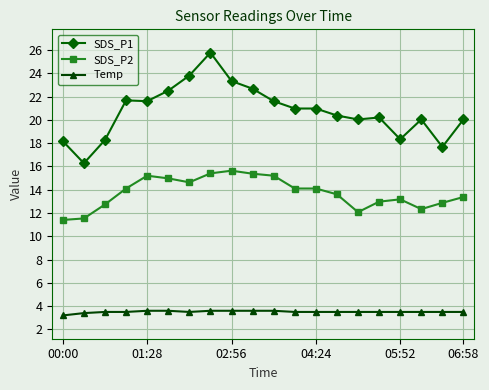

What is the value of the SDS_P2 point at the 17th from the left?

13.2